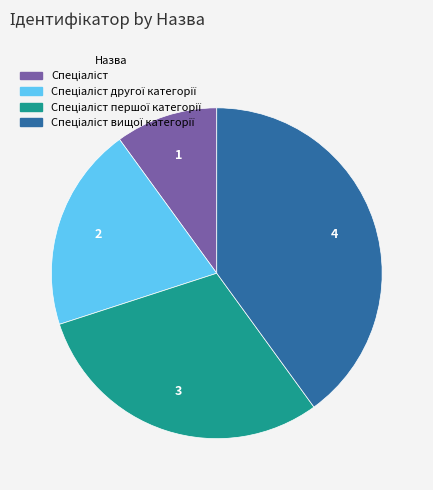

Does any single category account for the majority?

No